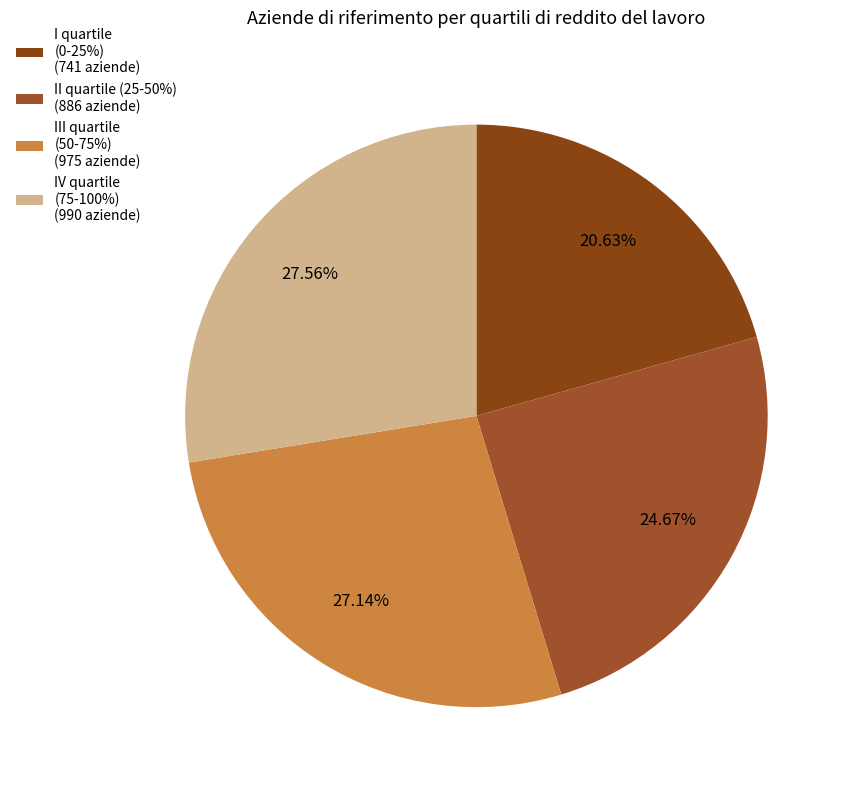

Which slice is the largest?

IV quartile
(75-100%)